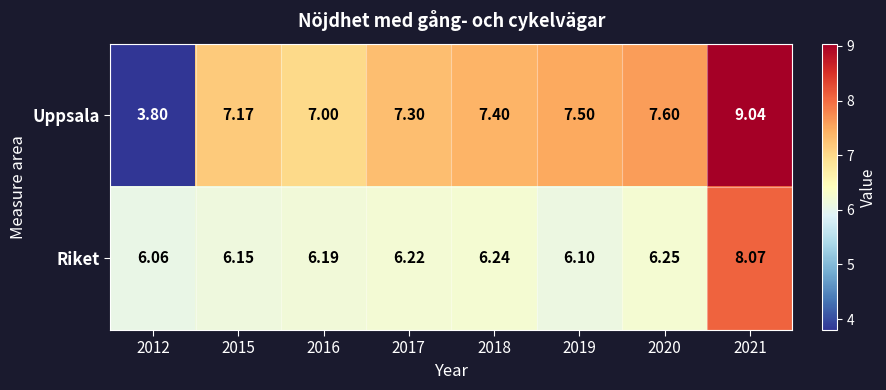

Is the value of Uppsala at 2021 greater than the value of Riket at 2017?

Yes